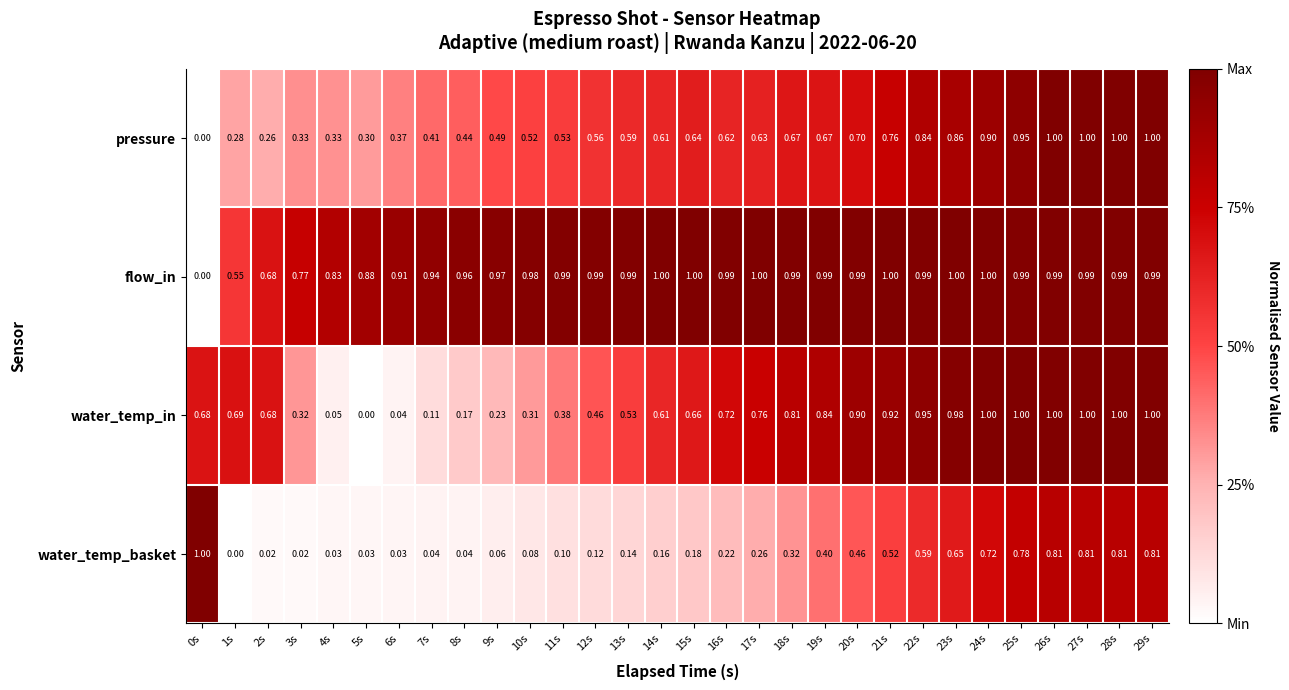

How many data points does each series have?

30